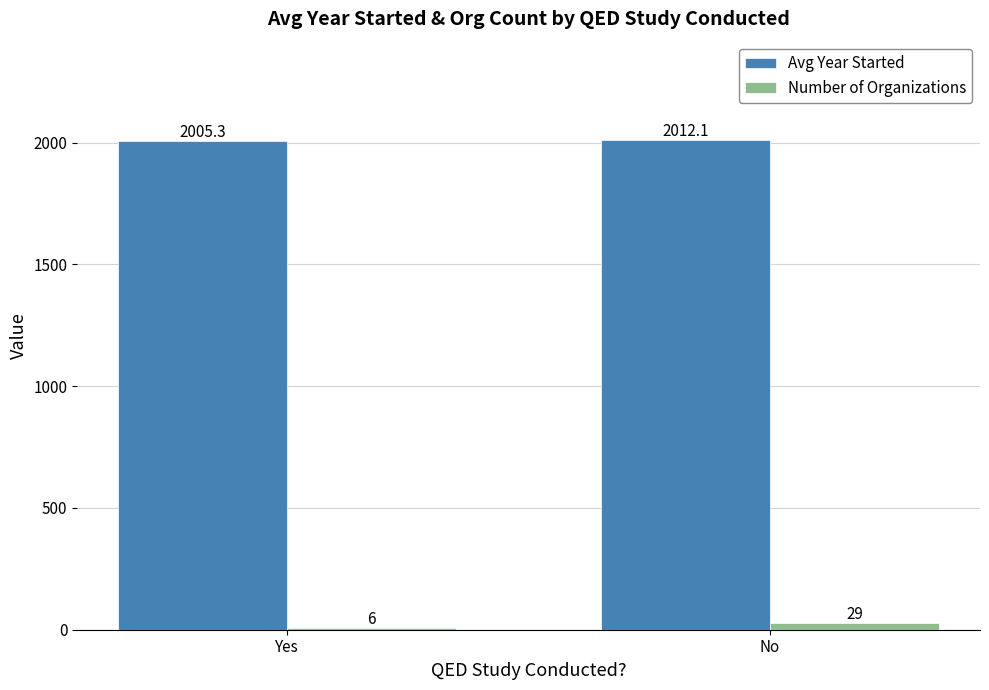

What is the average value of the Avg Year Started series?

2008.7